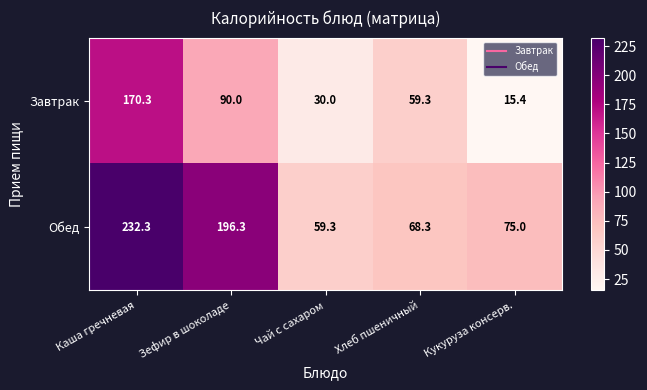

What is the maximum value for Обед?

232.3